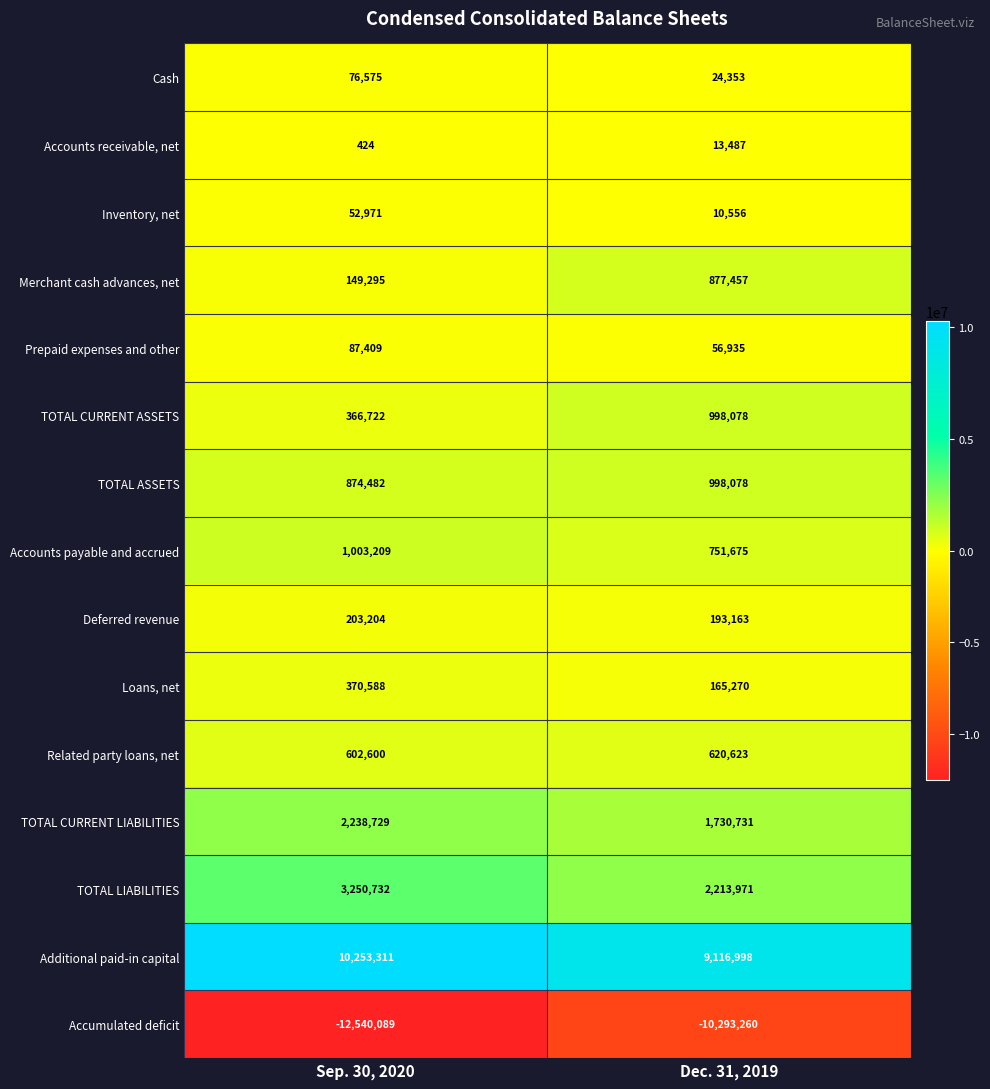

What is the spread (max minus min) of values at Dec. 31, 2019?

19410258